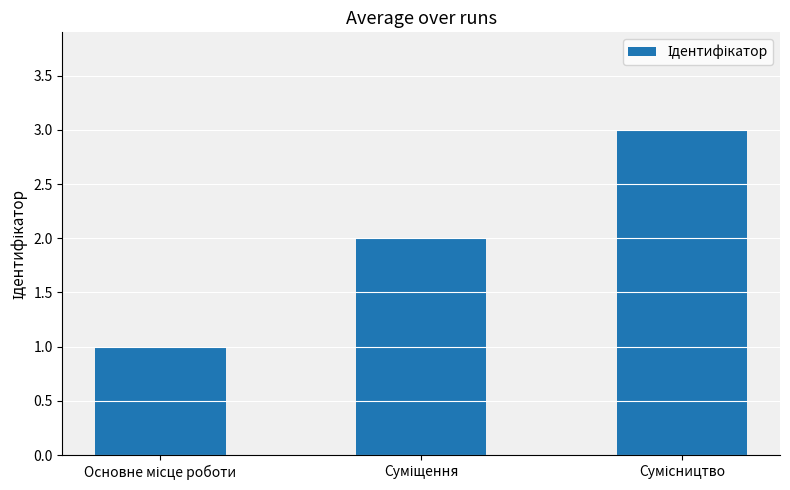

What is the greatest value displayed?

3